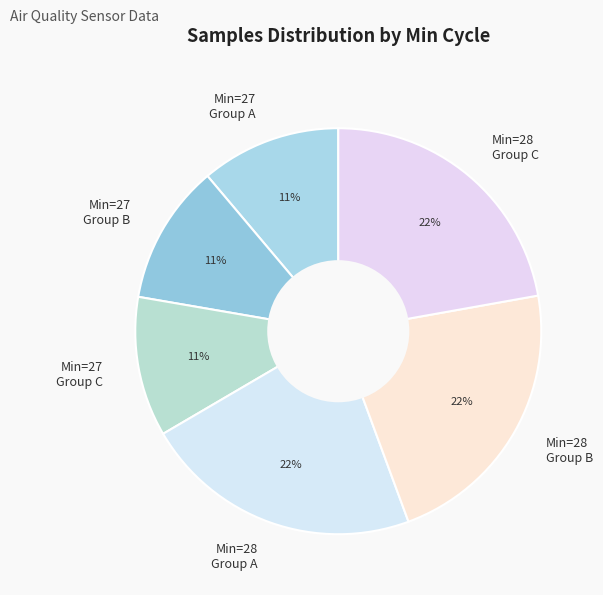

Does Min=27 Group A account for over 50% of the chart?

No